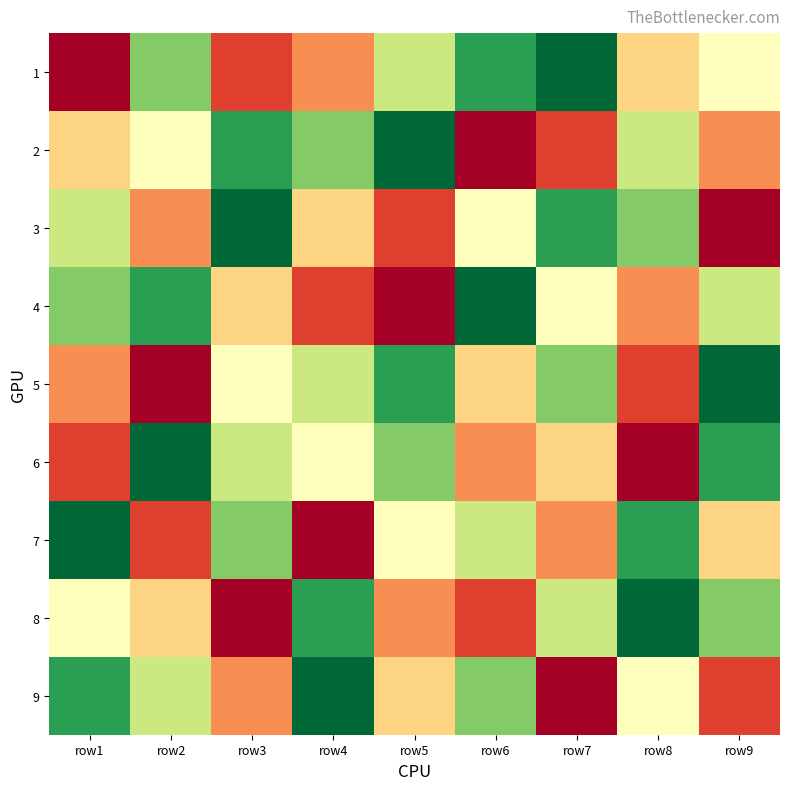

Reading left to right, list all the values displayed in this chart.

1: row1=1	row2=7	row3=2	row4=3	row5=6	row6=8	row7=9	row8=4	row9=5
2: row1=4	row2=5	row3=8	row4=7	row5=9	row6=1	row7=2	row8=6	row9=3
3: row1=6	row2=3	row3=9	row4=4	row5=2	row6=5	row7=8	row8=7	row9=1
4: row1=7	row2=8	row3=4	row4=2	row5=1	row6=9	row7=5	row8=3	row9=6
5: row1=3	row2=1	row3=5	row4=6	row5=8	row6=4	row7=7	row8=2	row9=9
6: row1=2	row2=9	row3=6	row4=5	row5=7	row6=3	row7=4	row8=1	row9=8
7: row1=9	row2=2	row3=7	row4=1	row5=5	row6=6	row7=3	row8=8	row9=4
8: row1=5	row2=4	row3=1	row4=8	row5=3	row6=2	row7=6	row8=9	row9=7
9: row1=8	row2=6	row3=3	row4=9	row5=4	row6=7	row7=1	row8=5	row9=2